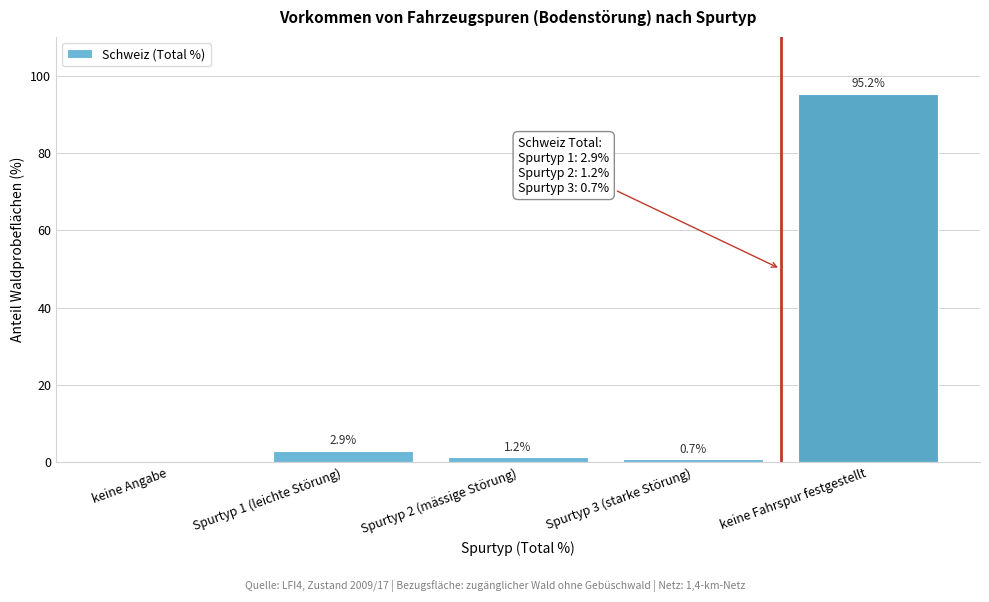

Reading right to left, what are all the values shown in this chart?

keine Fahrspur festgestellt=95.2	Spurtyp 3 (starke Störung)=0.7	Spurtyp 2 (mässige Störung)=1.2	Spurtyp 1 (leichte Störung)=2.9	keine Angabe=0.0